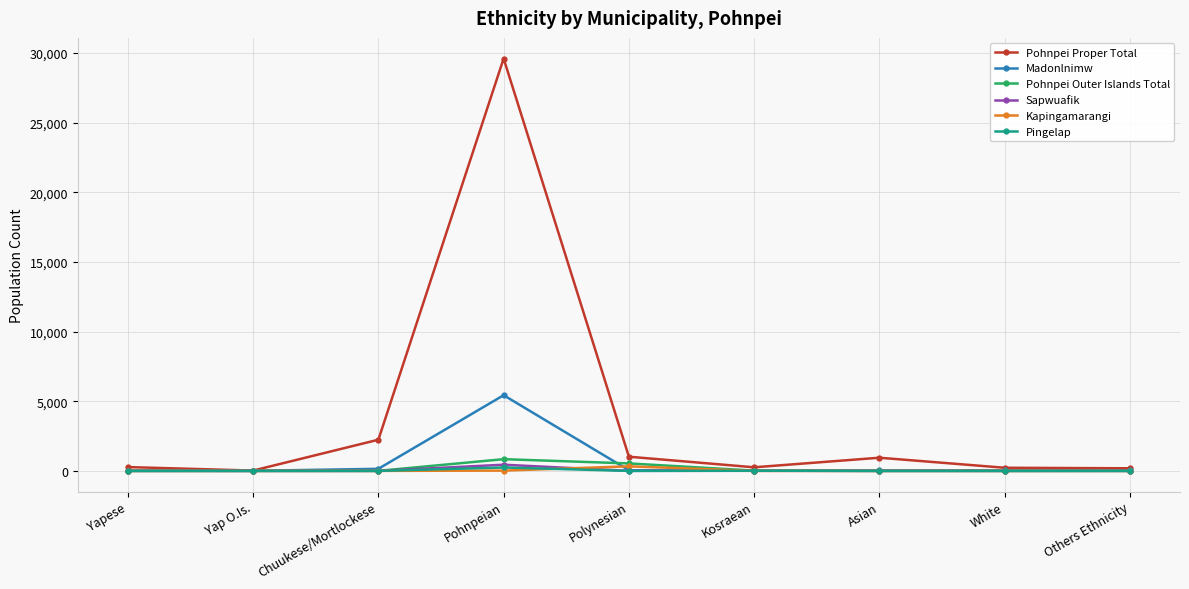

What is the total value across all series at Kosraean?

309